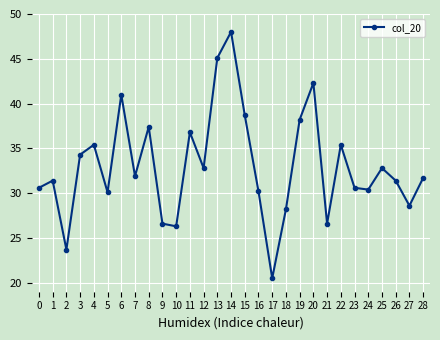

Which has a higher value, 9 or 7?

7